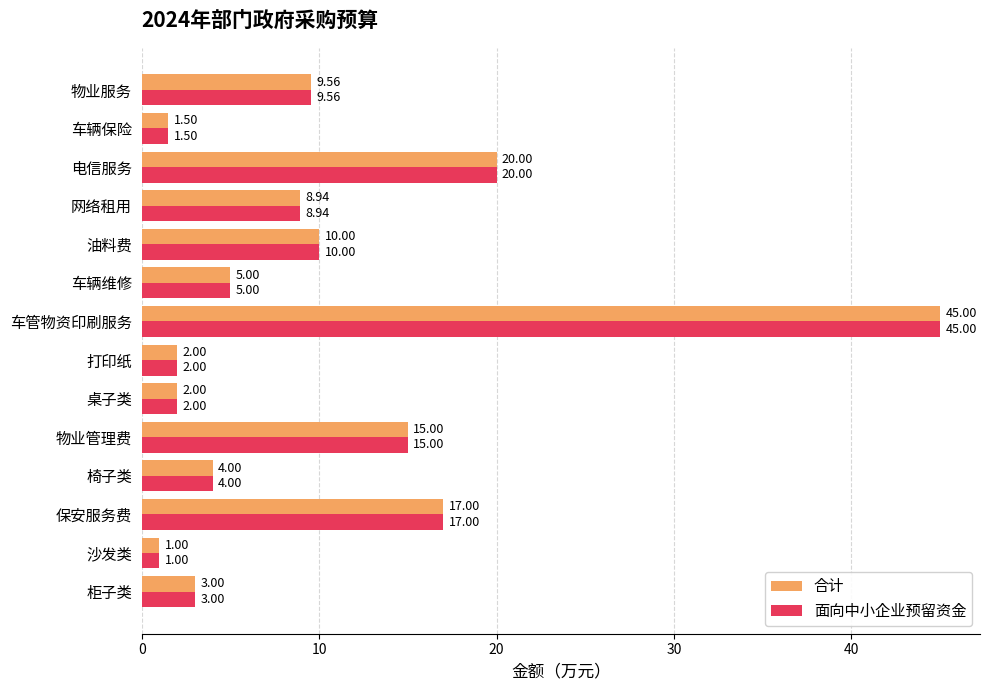

What is the difference between the maximum and minimum values in the 合计 series?

44.0